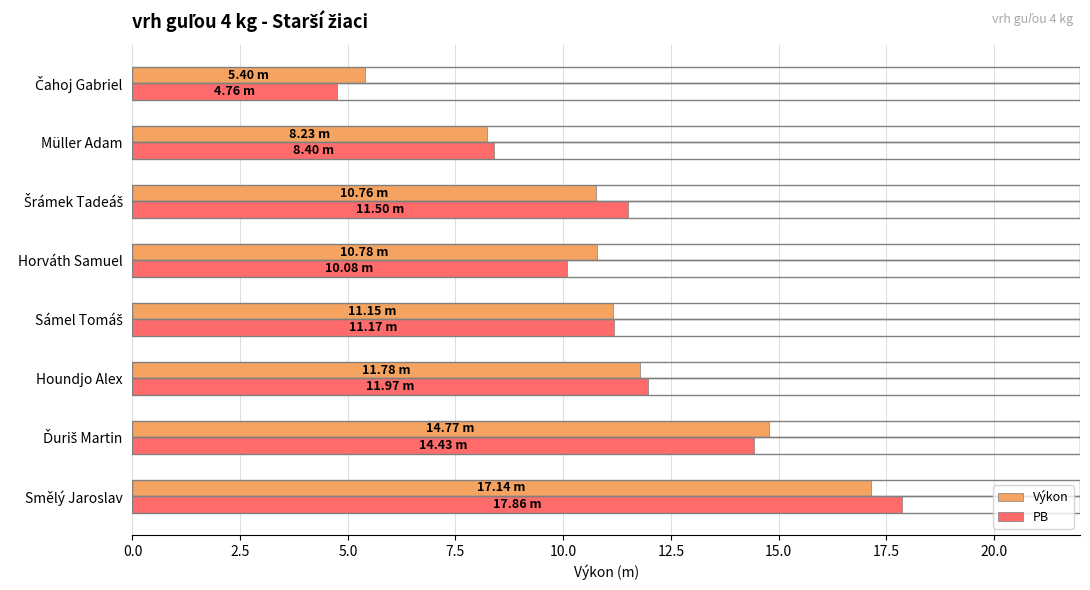

How many data points in Výkon are above 11?

4